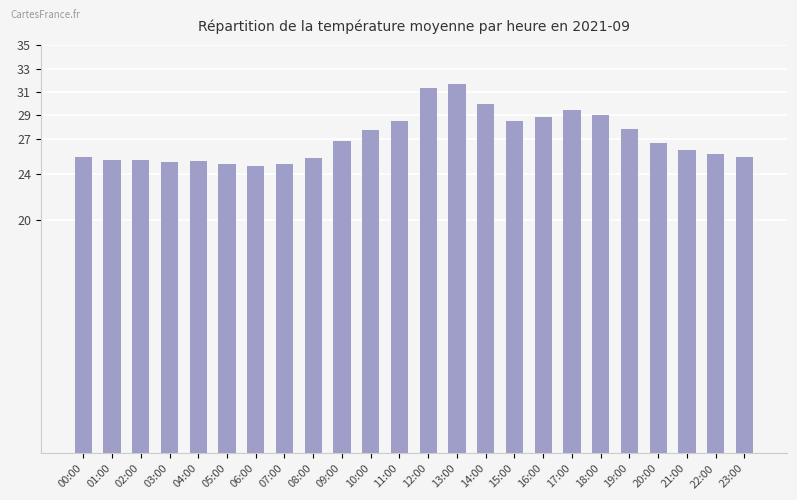

Count the number of categories in the chart.

24